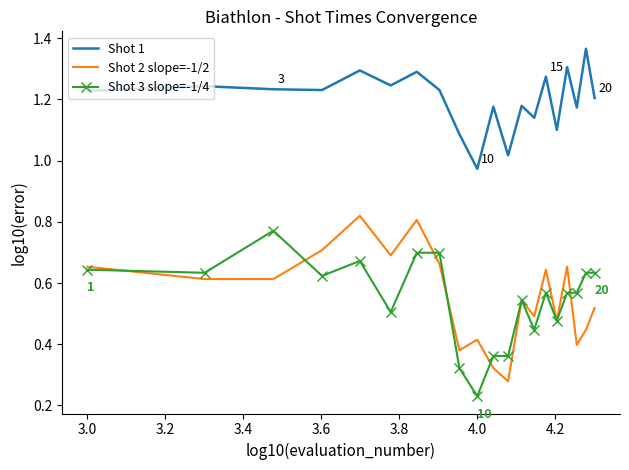

Which series has the largest total across all categories?

Shot 1